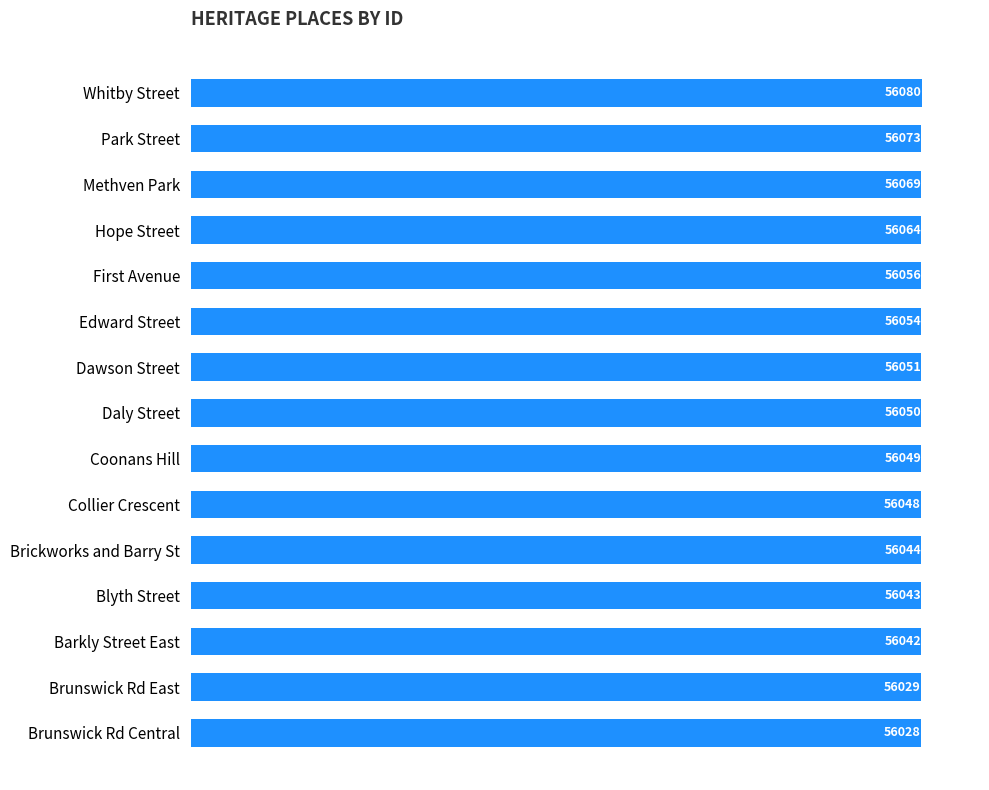

The chart shows a value of 95922 at Whitby Street. True or false?

False